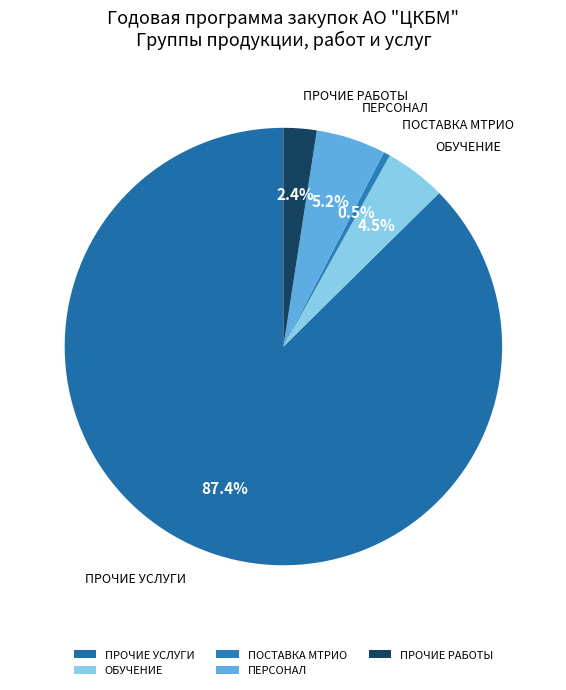

Which has a higher value, ПРОЧИЕ УСЛУГИ or ПРОЧИЕ РАБОТЫ?

ПРОЧИЕ УСЛУГИ